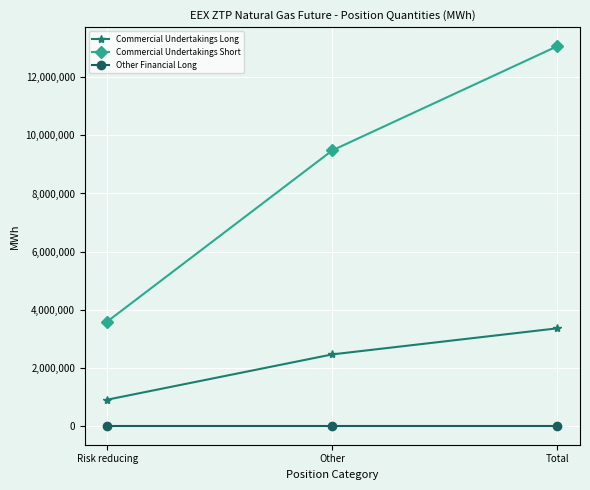

Between Other and Total, which series saw the biggest shift?

Commercial Undertakings Short